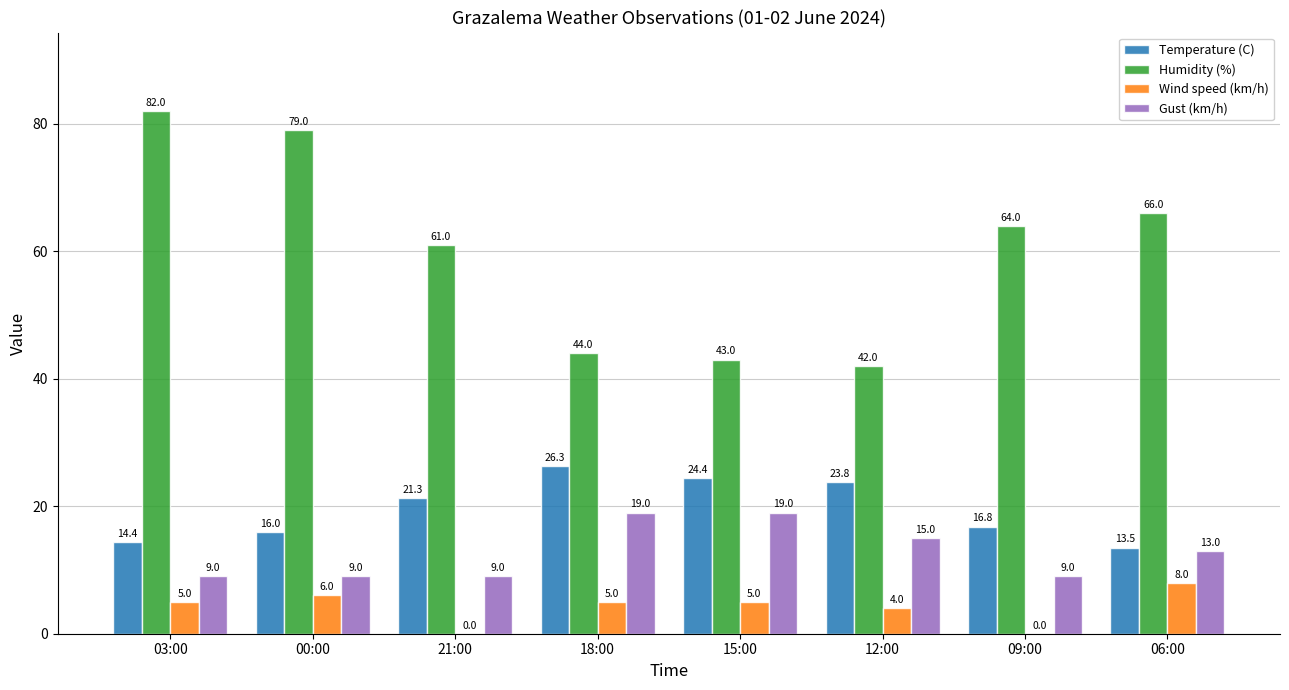

What is the total value across all series at 00:00?

110.0